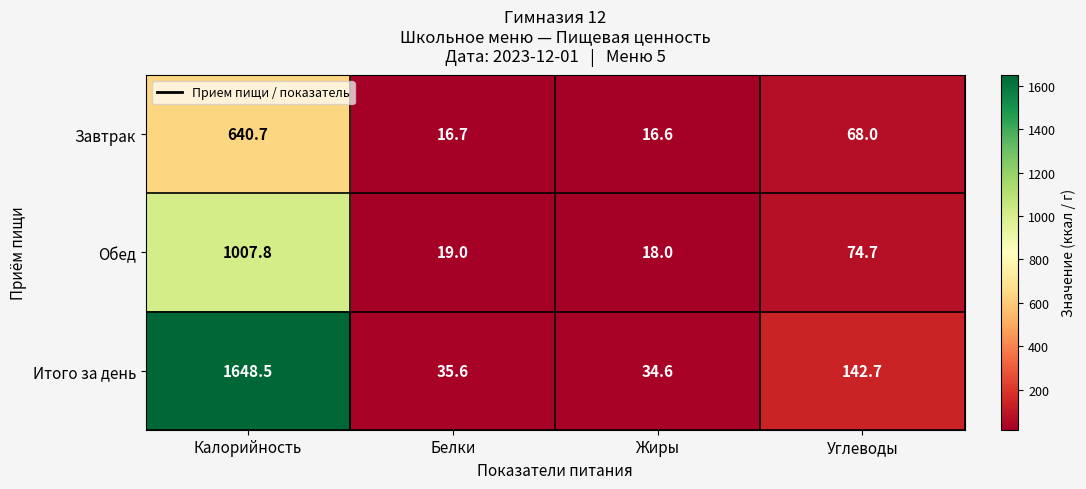

Count the number of data series in this chart.

3